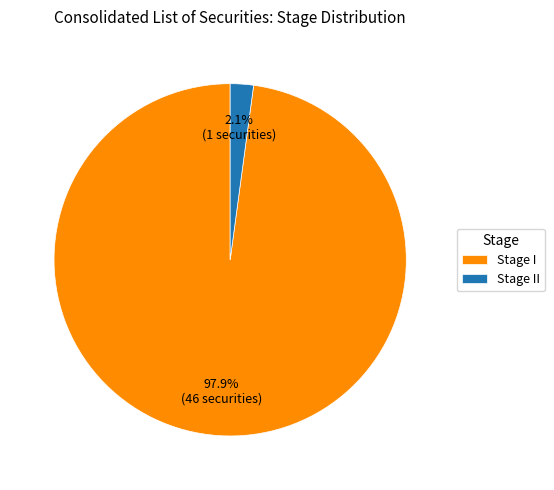

Does any single category account for the majority?

Yes